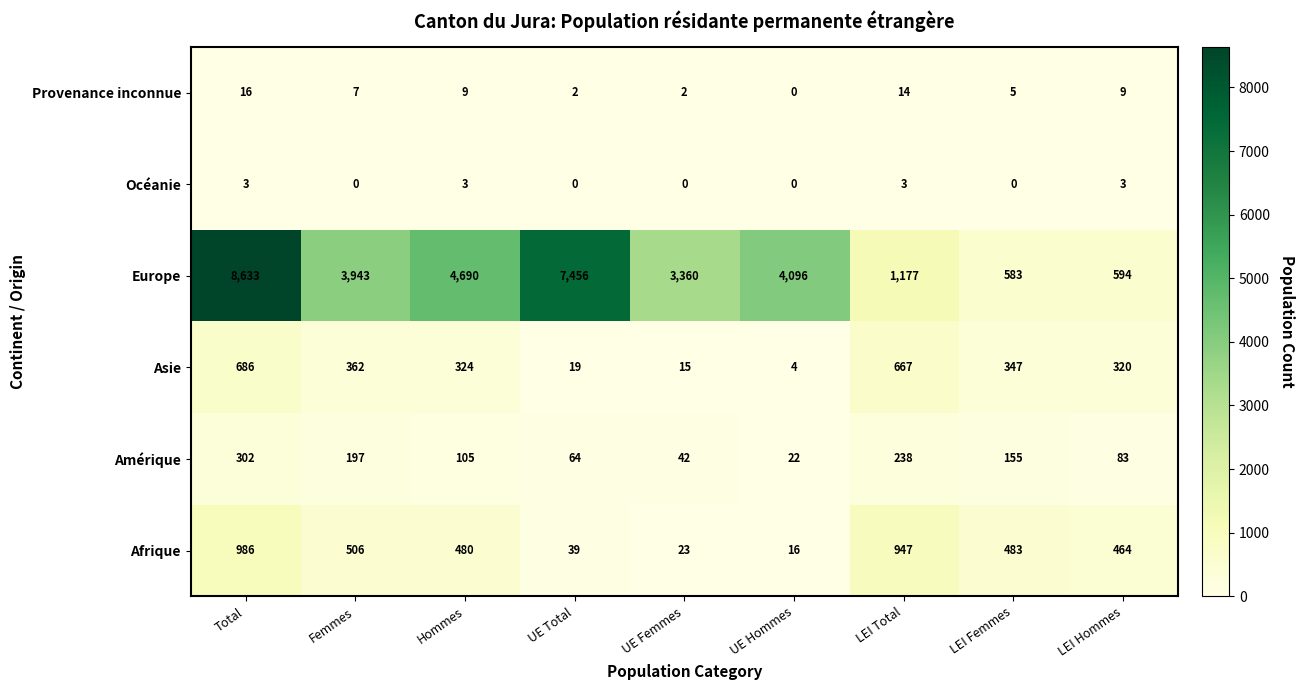

Which series has the widest spread of values?

Europe